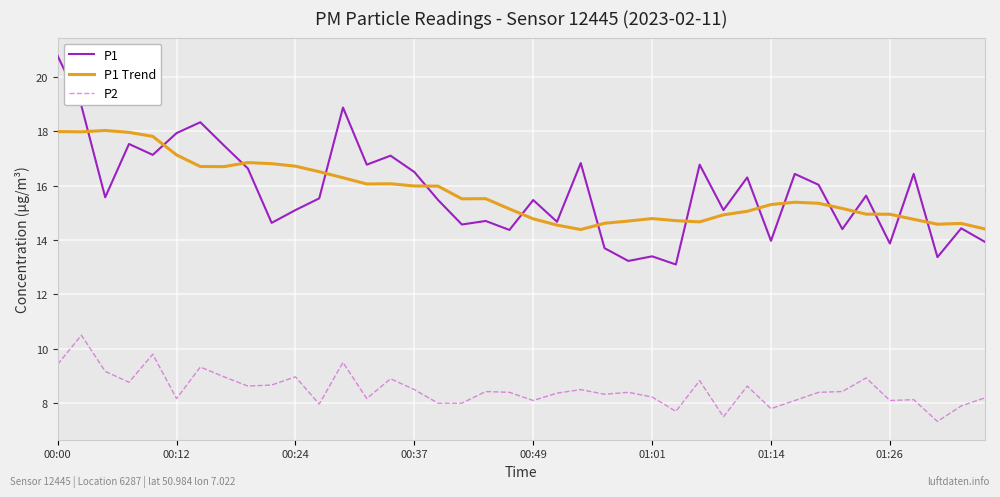

Which series has the largest range (max minus min)?

P1